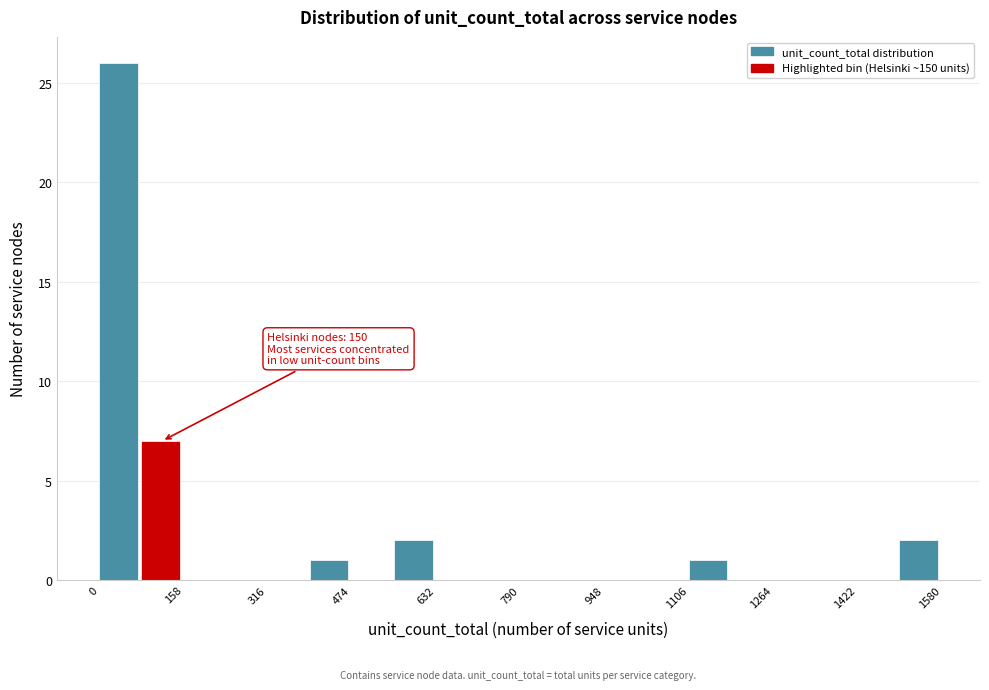

Around what value on the x-axis is the tallest bar? Give the approximate position of its centre, as read against the axis.

40